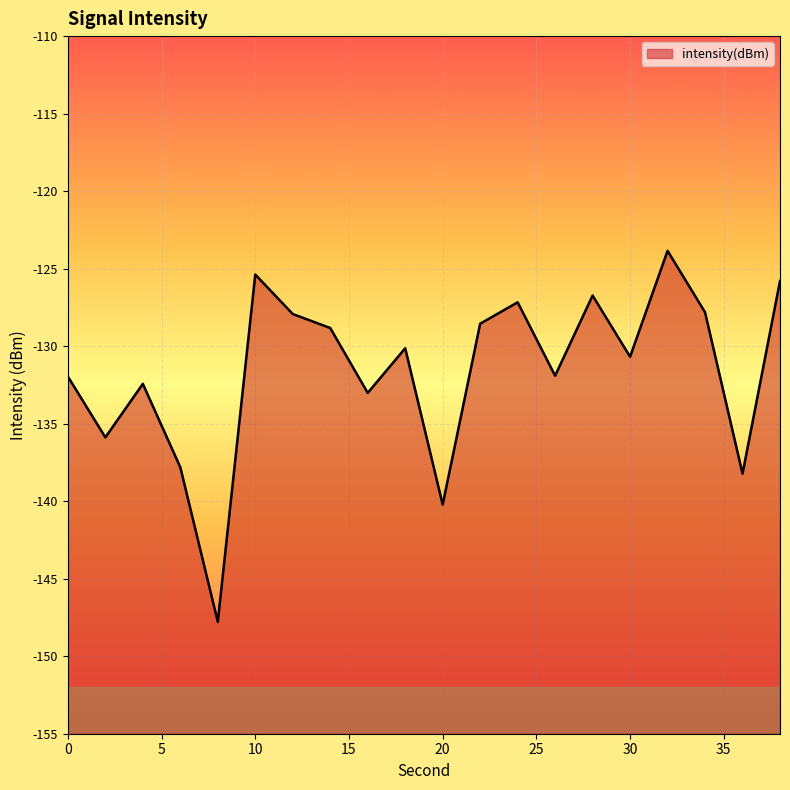

How many points are higher than both their immediate neighbors (excluding endpoints)?

6